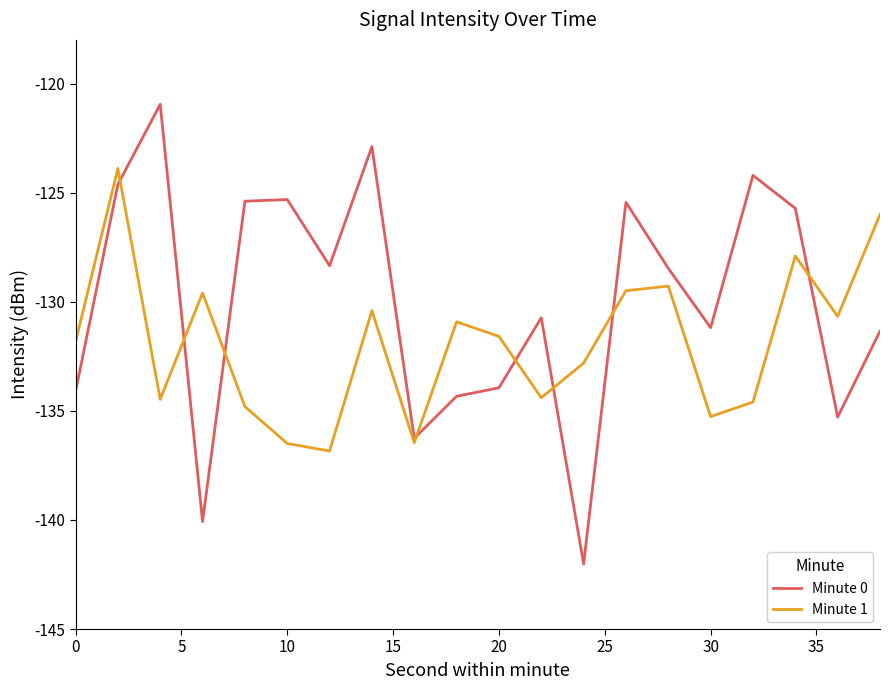

How many intersections are there between Minute 1 and Minute 0?

8